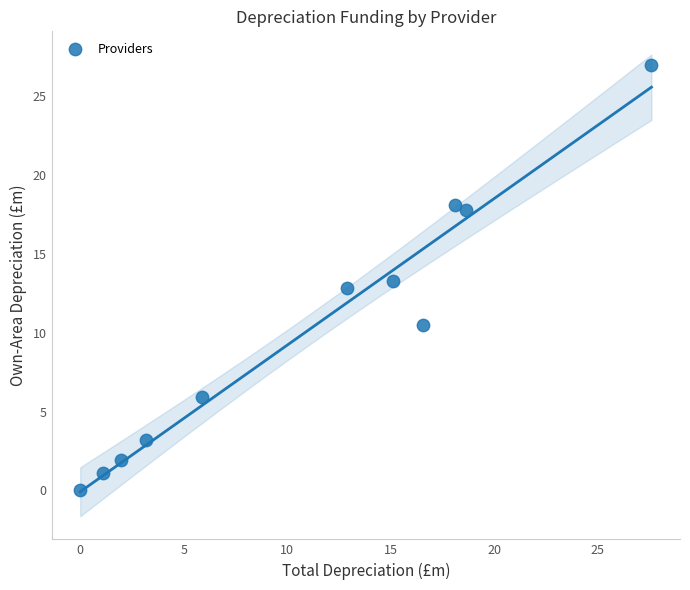

What is the range of X values (max minus min)?

27.6